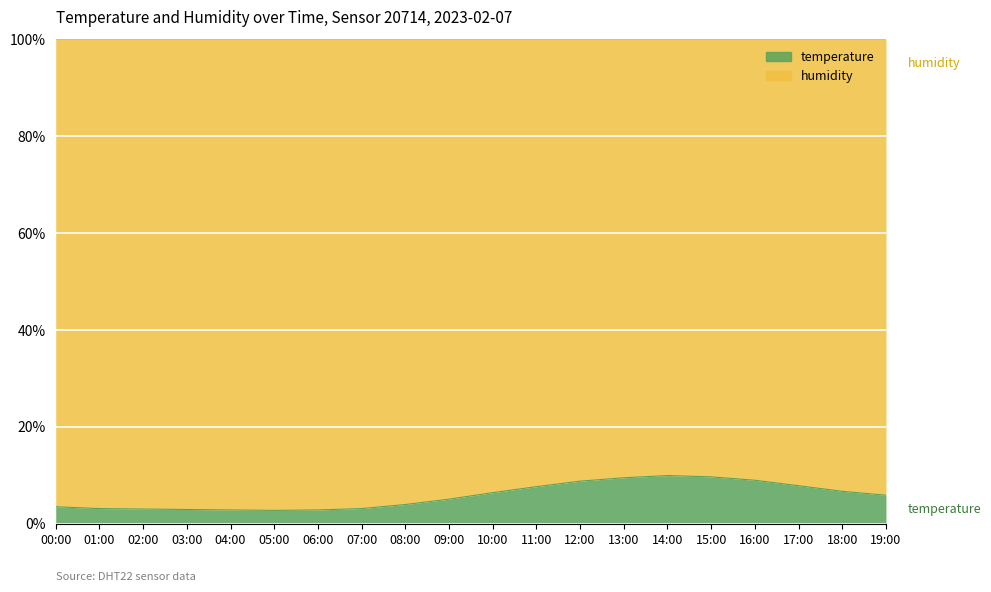

What is the maximum value for temperature?

9.9